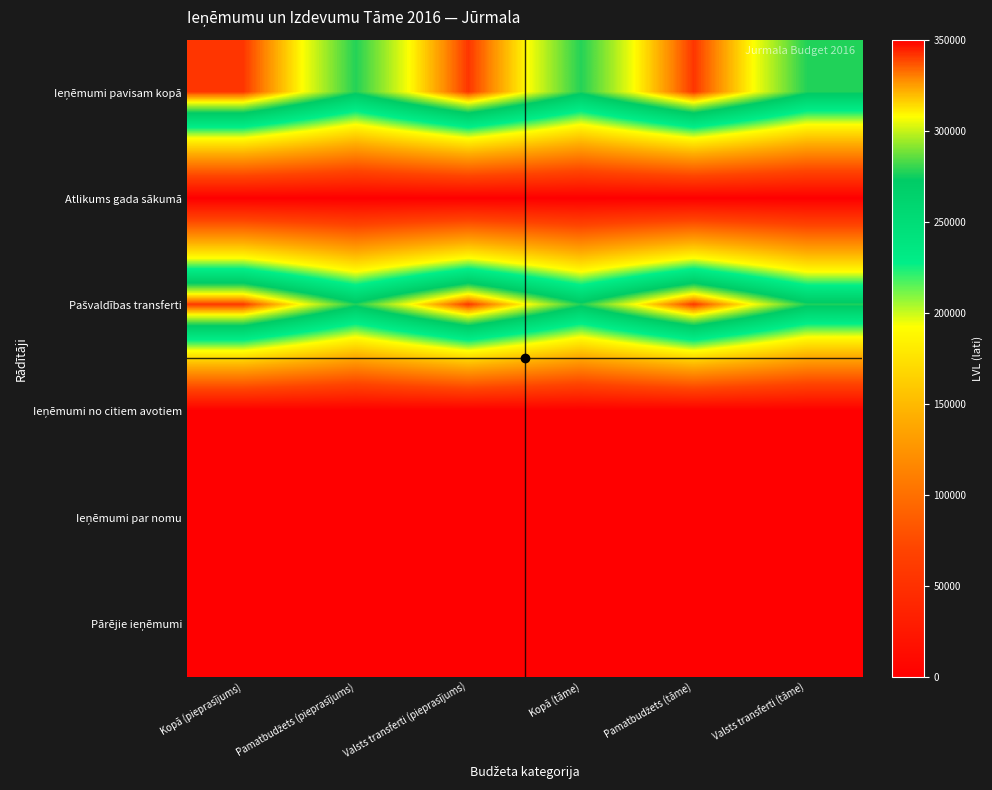

What is the total value across all series at Valsts transferti (pieprasījums)?

682980